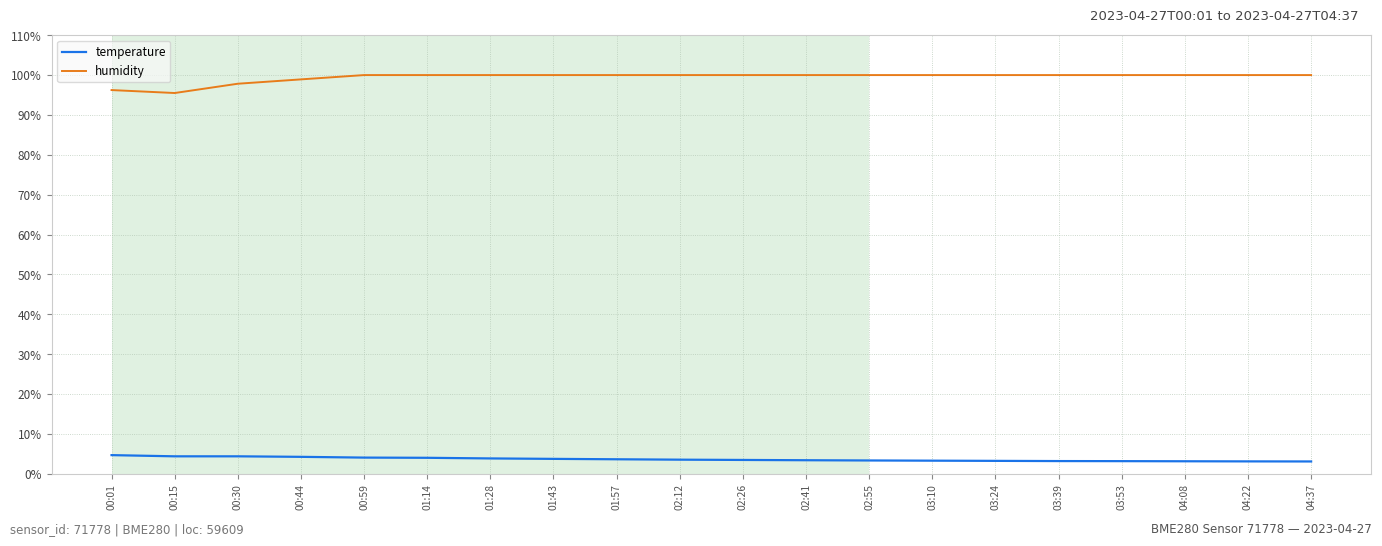

What is the total value across all series at 00:01?

100.9